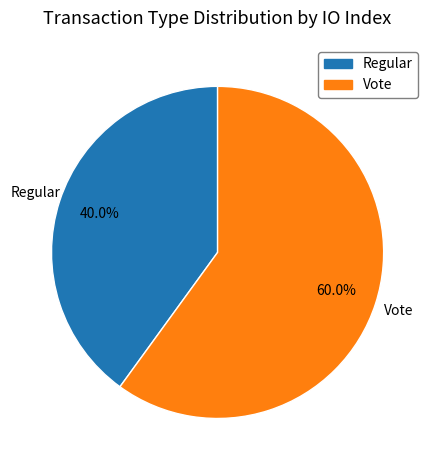

To the nearest percent, what is the average slice percentage?

50%